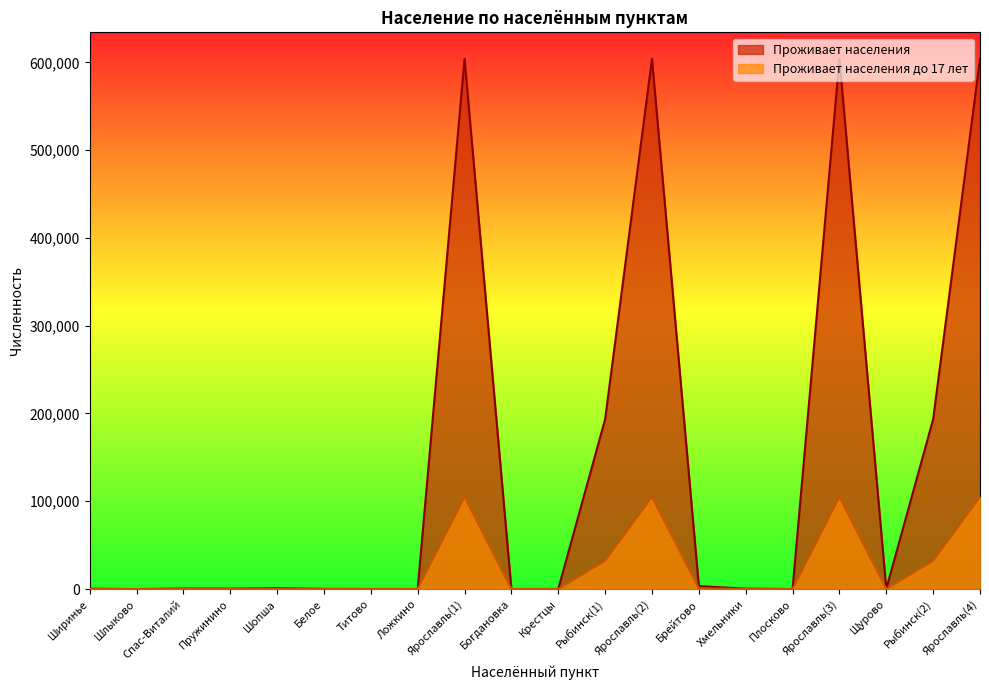

Reading left to right, list all the values displayed in this chart.

Проживает населения: Ширинье=418	Шлыково=18	Спас-Виталий=613	Пружинино=477	Шопша=965	Белое=231	Титово=110	Ложкино=82	Ярославль(1)=603961	Богдановка=68	Крестцы=74	Рыбинск(1)=193341	Ярославль(2)=603961	Брейтово=3353	Хмельники=483	Плосково=27	Ярославль(3)=603961	Щурово=137	Рыбинск(2)=193341	Ярославль(4)=603961
Проживает населения до 17 лет: Ширинье=111	Шлыково=2	Спас-Виталий=207	Пружинино=45	Шопша=176	Белое=62	Титово=6	Ложкино=17	Ярославль(1)=104986	Богдановка=18	Крестцы=7	Рыбинск(1)=32279	Ярославль(2)=104986	Брейтово=766	Хмельники=83	Плосково=1	Ярославль(3)=104986	Щурово=15	Рыбинск(2)=32279	Ярославль(4)=104986